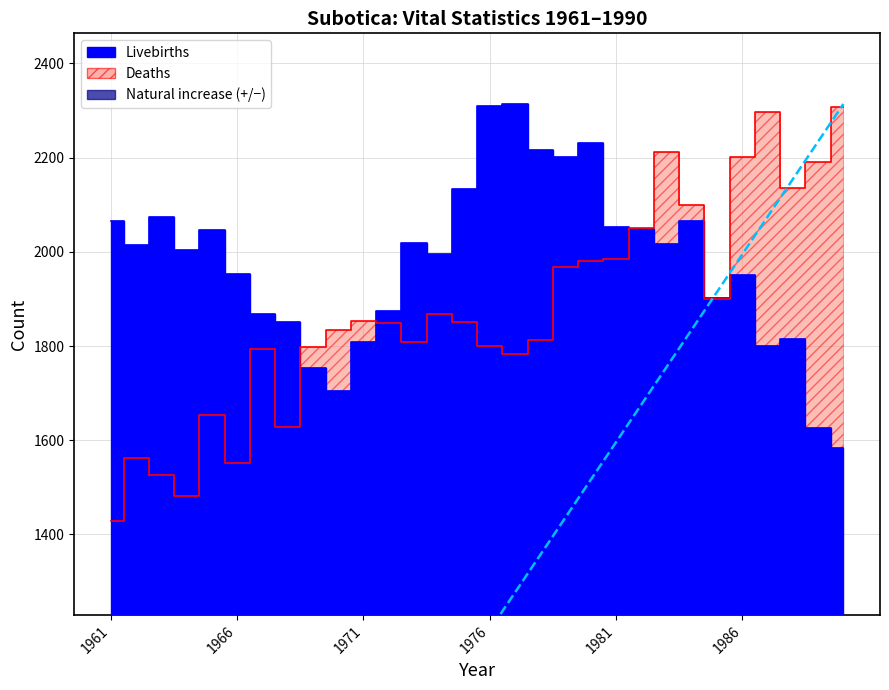

Rank the categories by Deaths value from lowest to highest.

1961, 1964, 1963, 1966, 1962, 1968, 1965, 1977, 1967, 1969, 1976, 1973, 1978, 1970, 1972, 1975, 1971, 1974, 1985, 1979, 1980, 1981, 1982, 1984, 1988, 1989, 1986, 1983, 1987, 1990